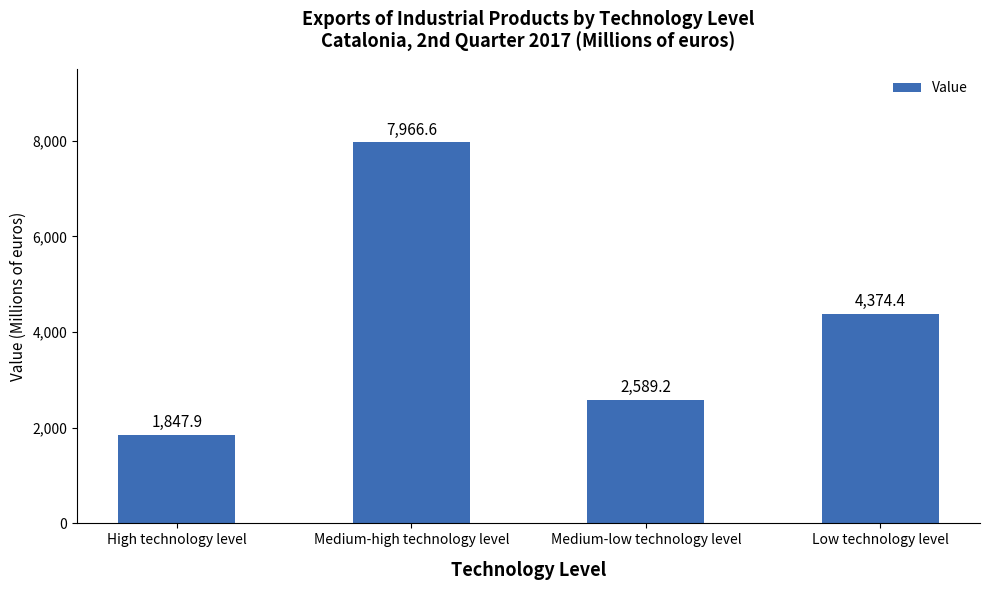

Reading left to right, what are all the values shown in this chart?

1847.9	7966.6	2589.2	4374.4